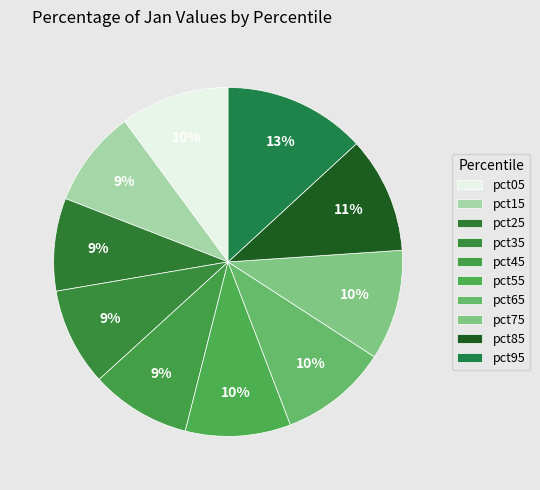

Combined, do pct65 and pct75 account for over 50%?

No